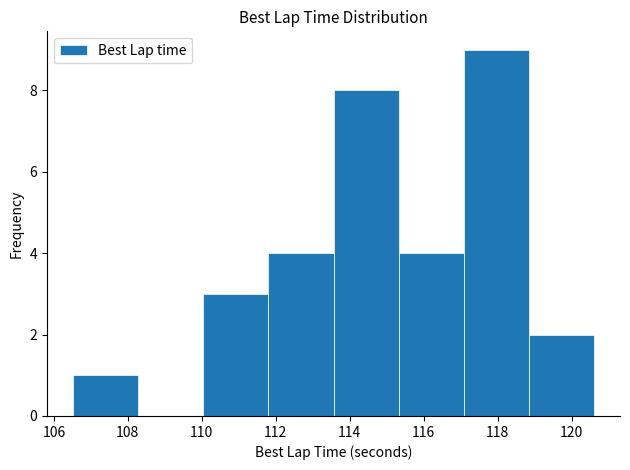

Reading left to right, list every bar in this chart as the range it spans on the x-axis followed by its height. Neither the bar edges nor the heights are printed on the chart, so give them approximately, as read against the axes.

106.6 to 108.2: 1
108.2 to 110.0: 0
110.0 to 111.8: 3
111.8 to 113.6: 4
113.6 to 115.4: 8
115.4 to 117.0: 4
117.0 to 118.8: 9
118.8 to 120.6: 2